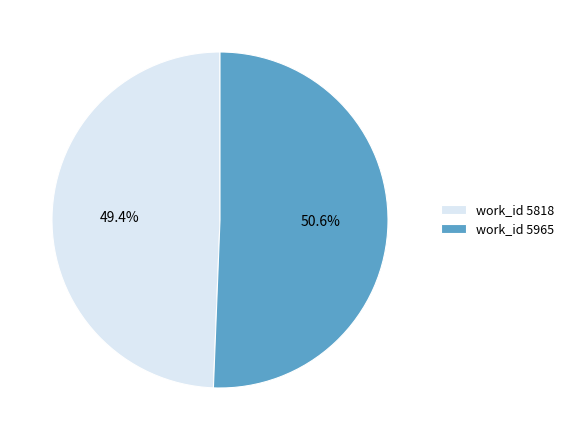

Rank the categories by value from highest to lowest.

work_id 5965, work_id 5818